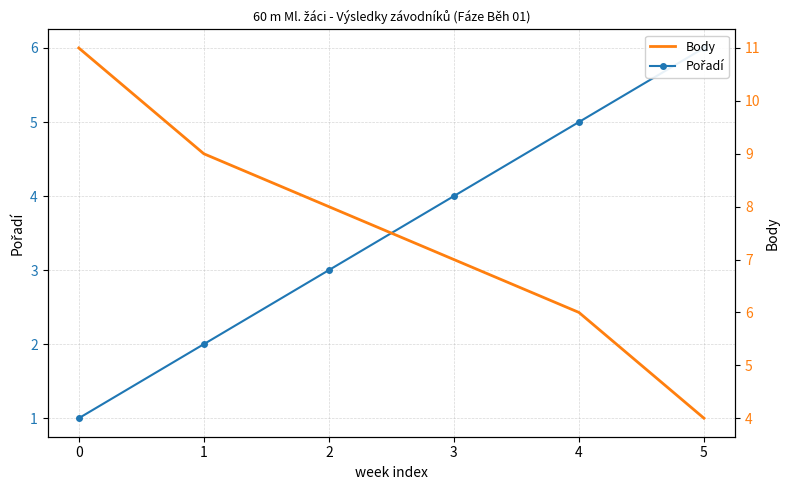

Between 3 and 5, which is larger?

5